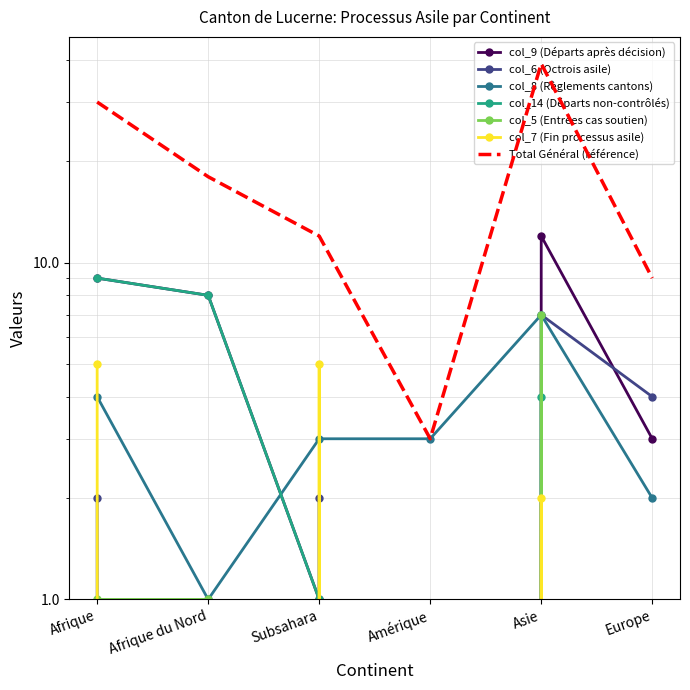

The value of col_5 (Entrées cas soutien) at Afrique is 1. True or false?

True